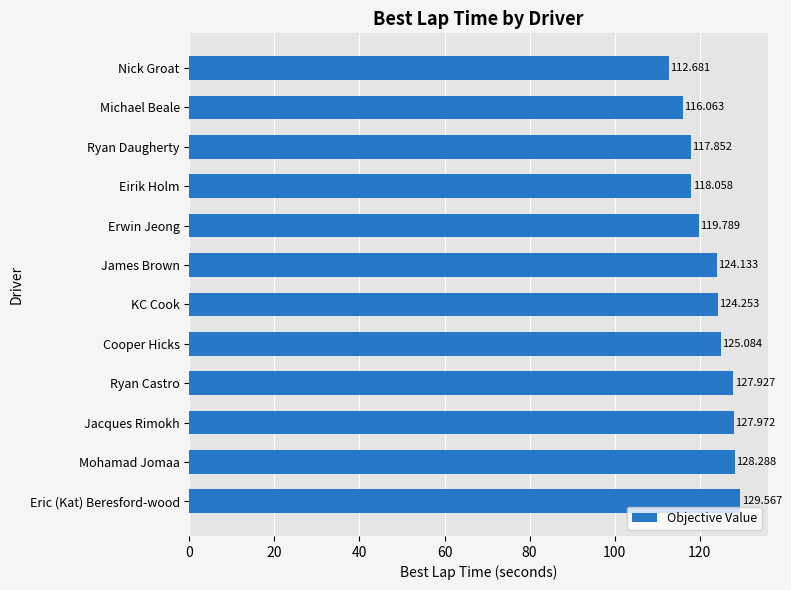

Where is the data nearest to the value 121?

Erwin Jeong